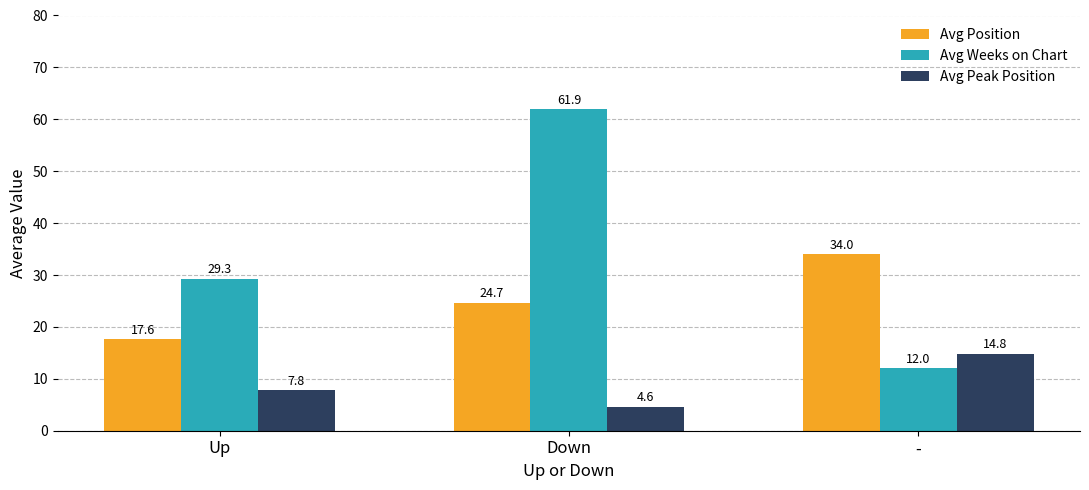

At how many categories does at least one series exceed 36?

1